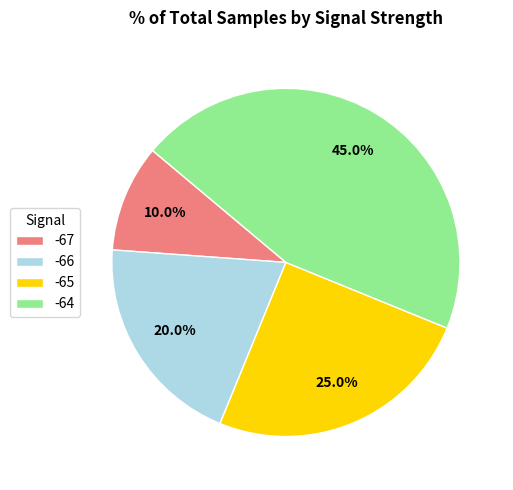

Rank the categories by value from highest to lowest.

-64, -65, -66, -67